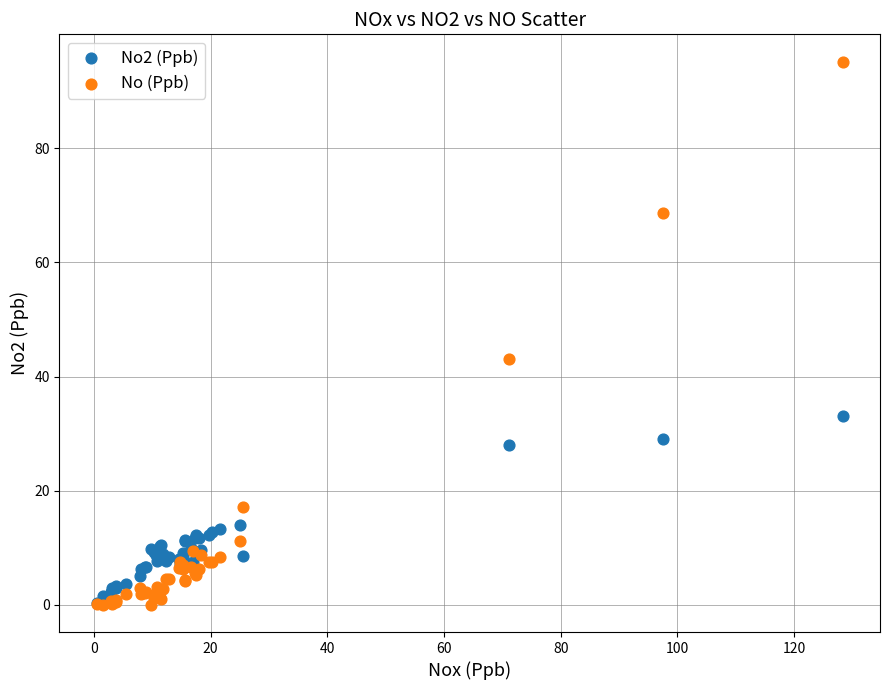

What are all the series names shown in the legend?

No2 (Ppb), No (Ppb)